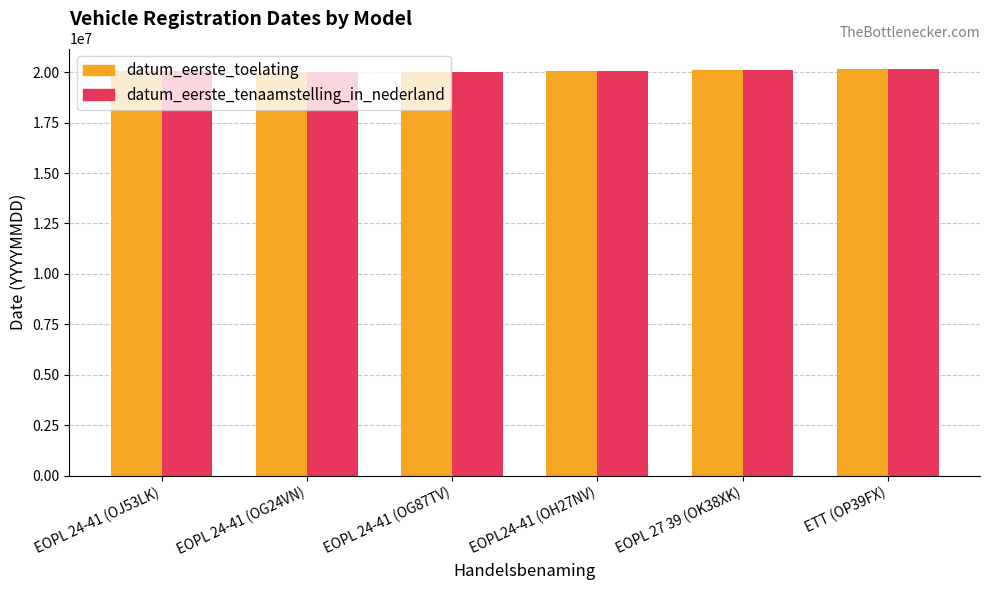

The value of datum_eerste_tenaamstelling_in_nederland at EOPL 24-41 (OG24VN) is 26195011. True or false?

False